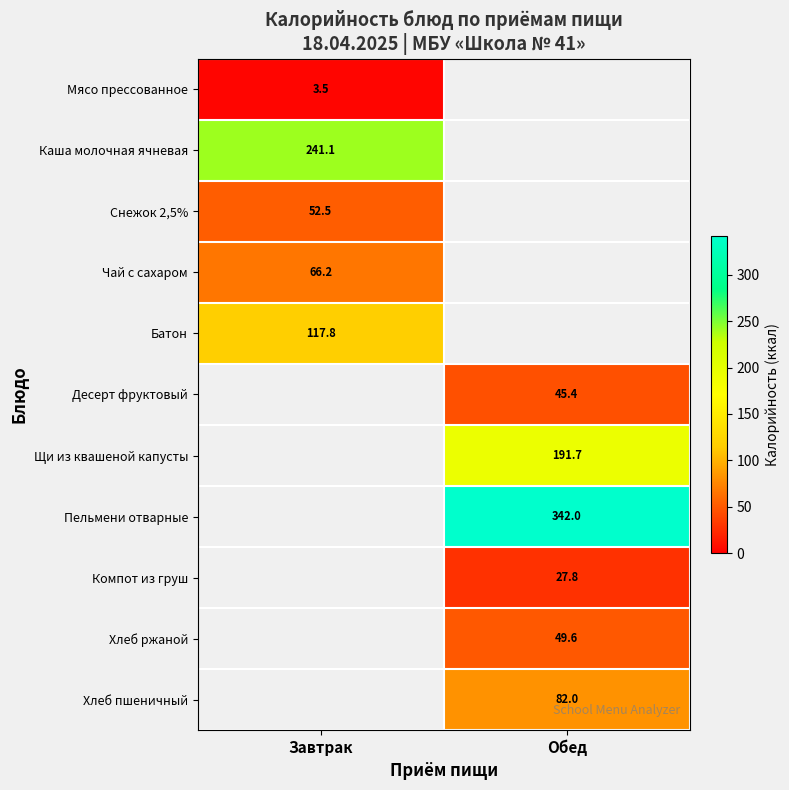

What is the lowest value of the Каша молочная ячневая series?

241.1